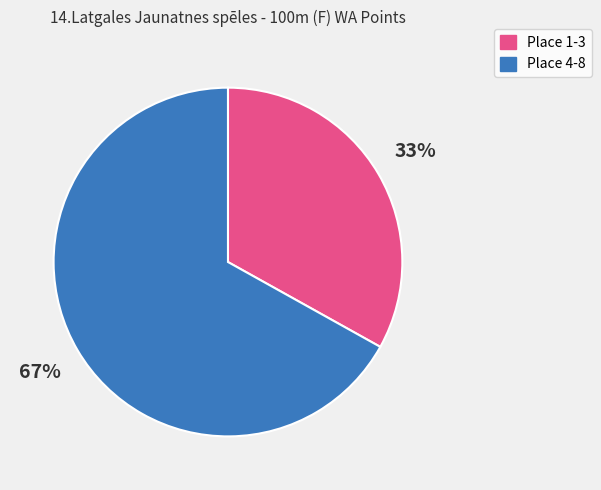

Which has a higher value, Place 4-8 or Place 1-3?

Place 4-8